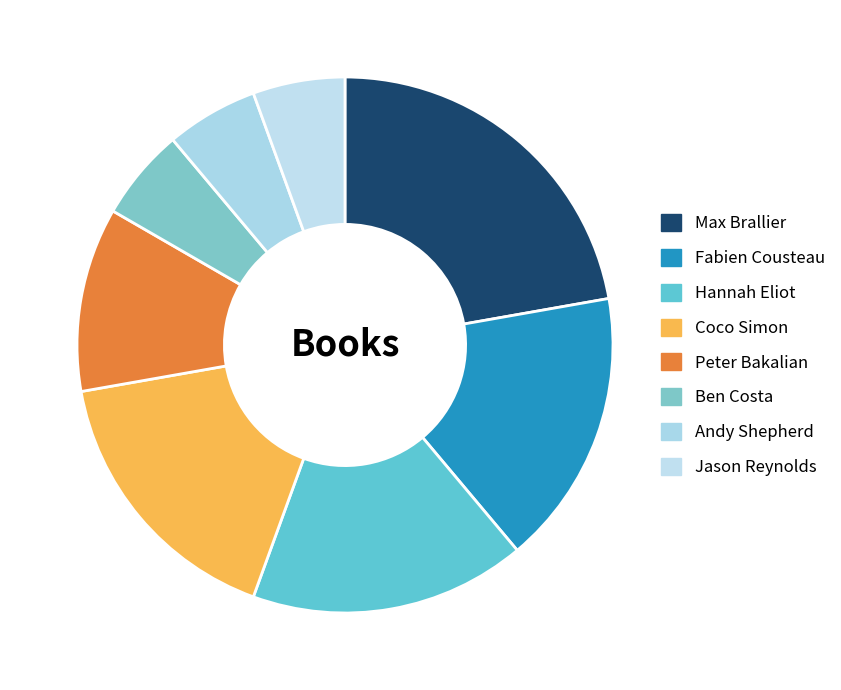

Is there any slice that represents more than half of the pie?

No